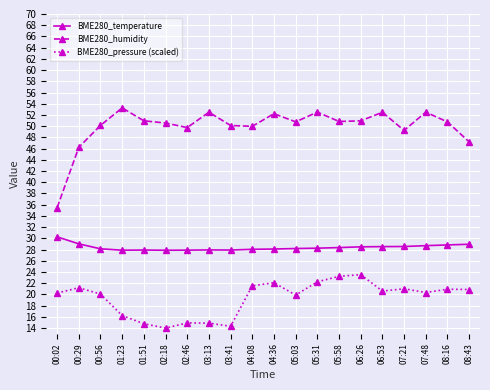

Which series has the widest spread of values?

BME280_humidity